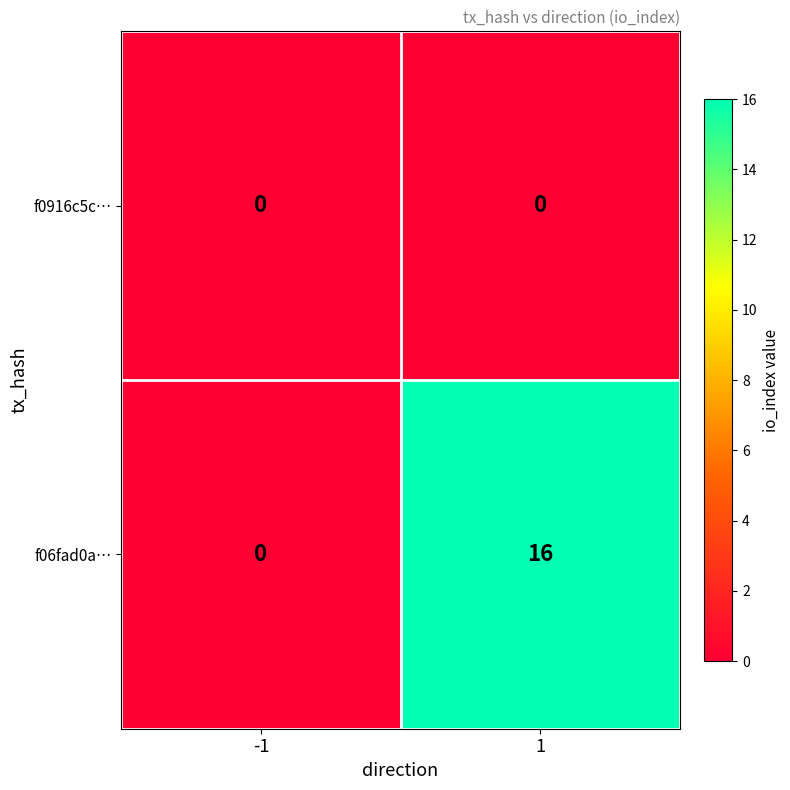

List the series in order of their overall mean, lowest first.

f0916c5c…, f06fad0a…